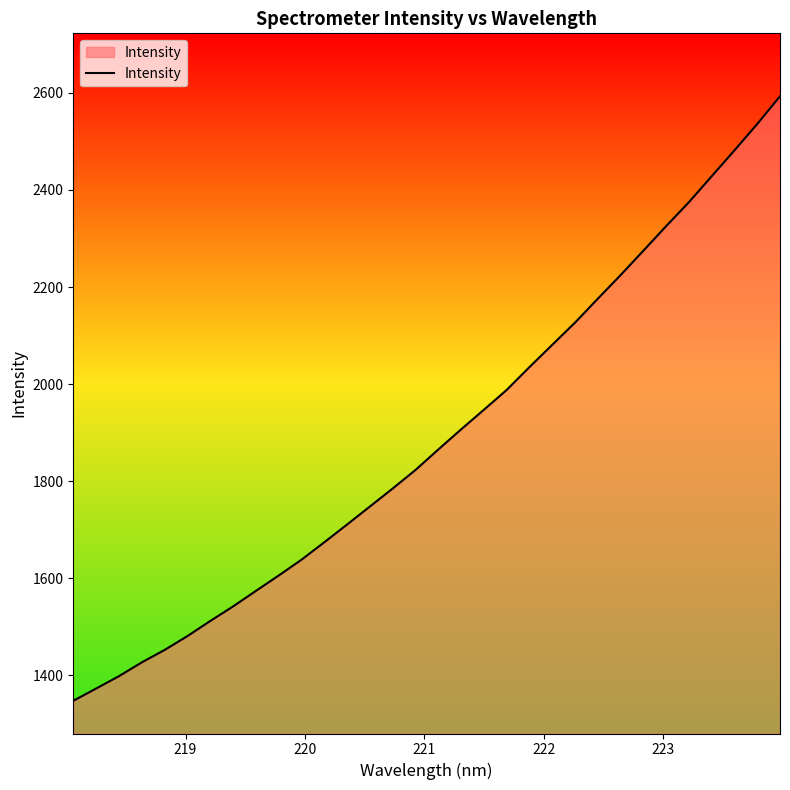

True or false: the data has more than 0 interior local peaks.

False